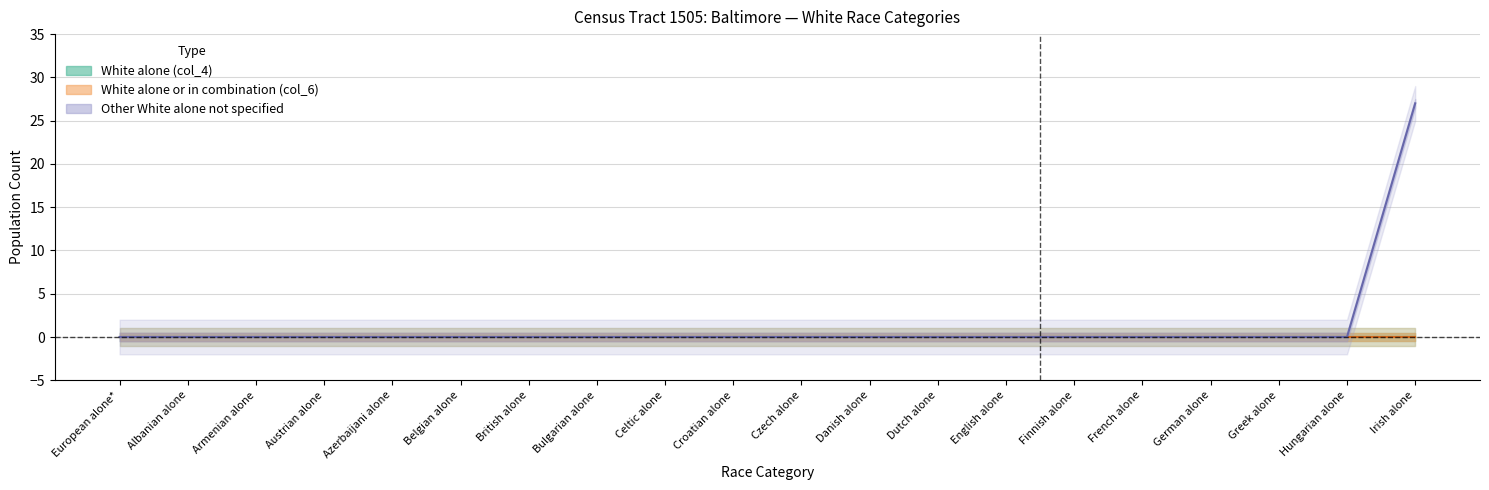

True or false: White alone (col_4) and Other White alone not specified intersect in this chart.

False